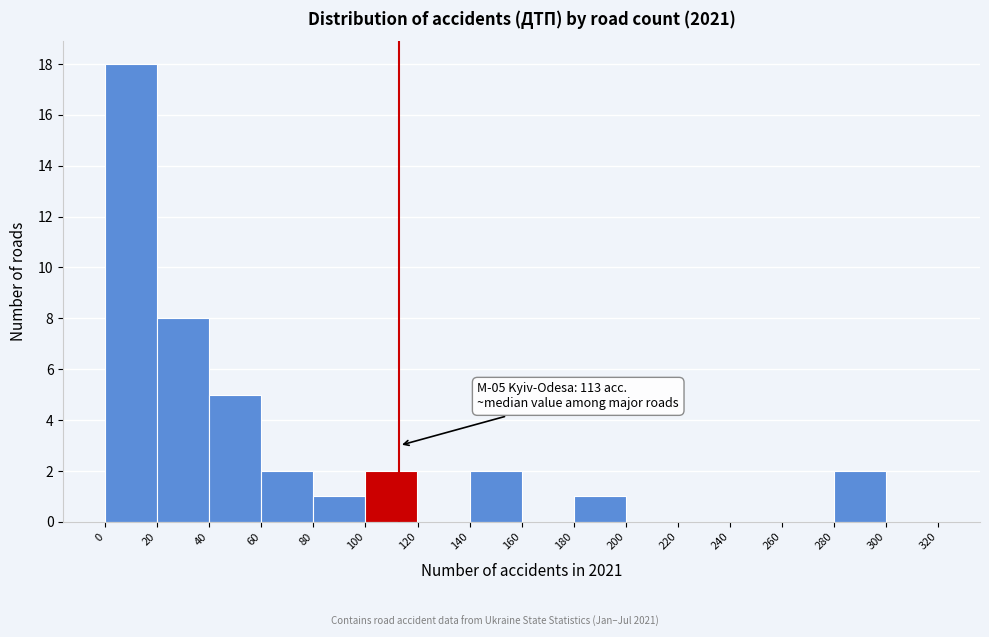

Over which range of the x-axis is the bar tallest?

0 to 20